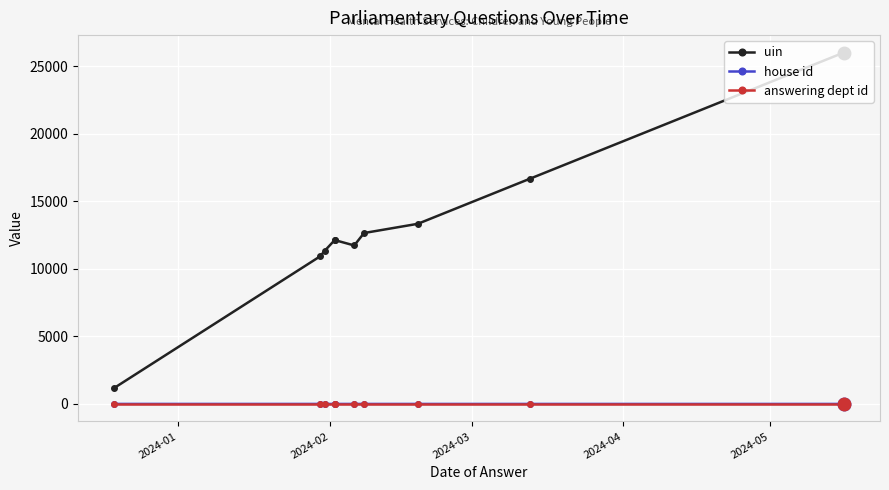

True or false: answering dept id and uin intersect in this chart.

False